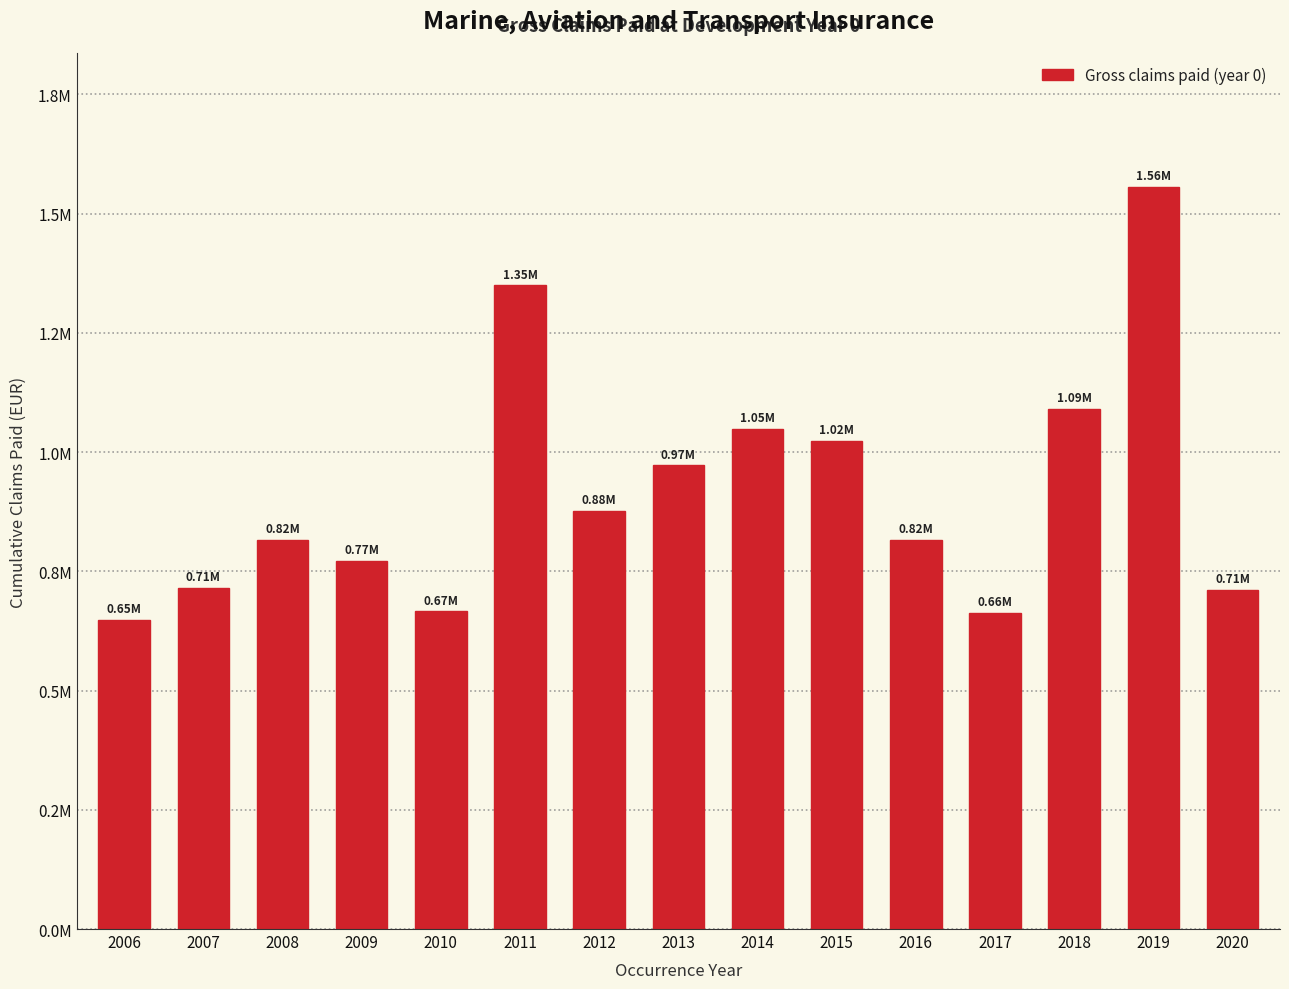

The value at 2019 is 975910.6. True or false?

False